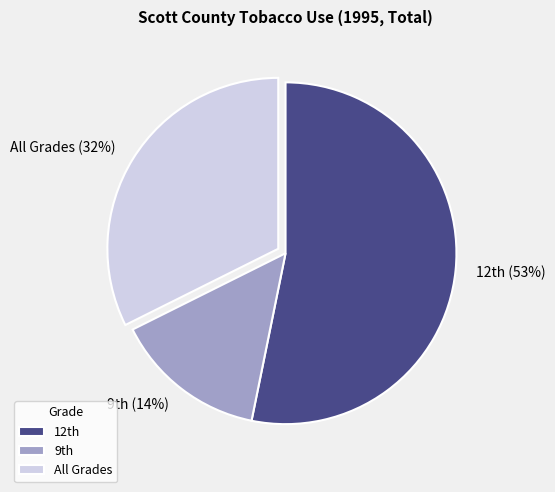

How many segments does this pie chart have?

3